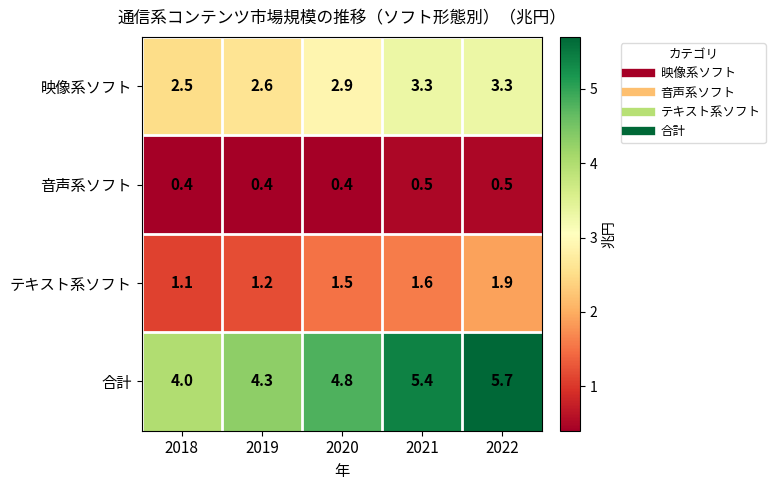

The 音声系ソフト series shows 0.8 at 2021. True or false?

False